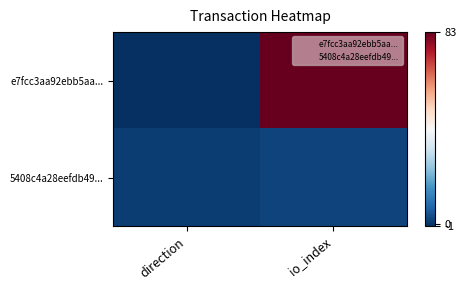

How many series are shown in this chart?

2